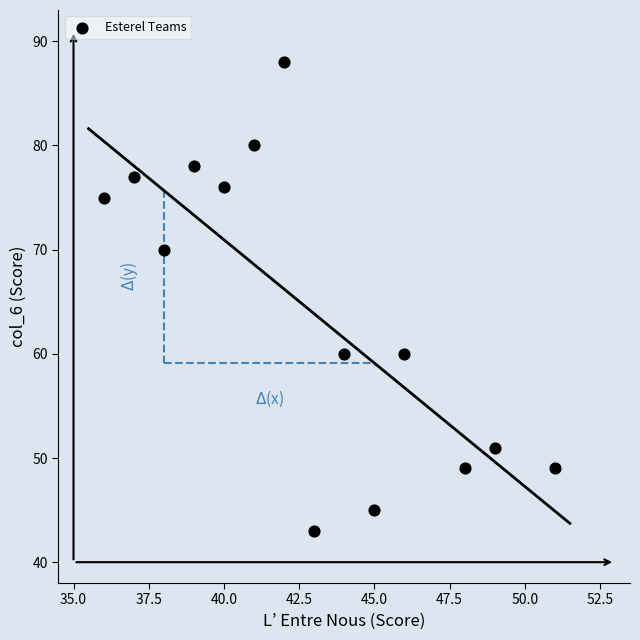

What is the range of X values (max minus min)?

15